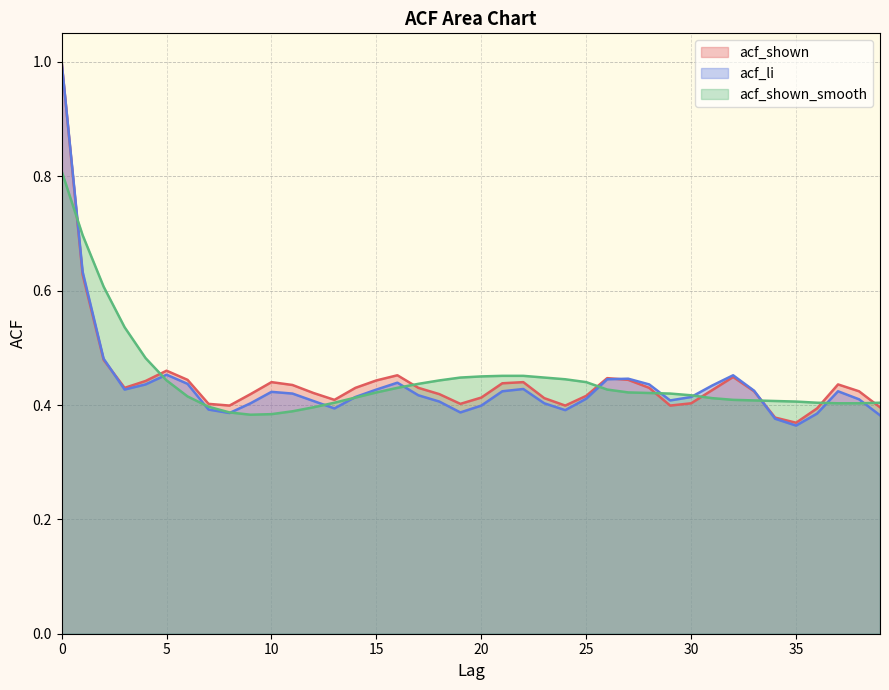

What is the highest value of the acf_shown_smooth series?

0.8